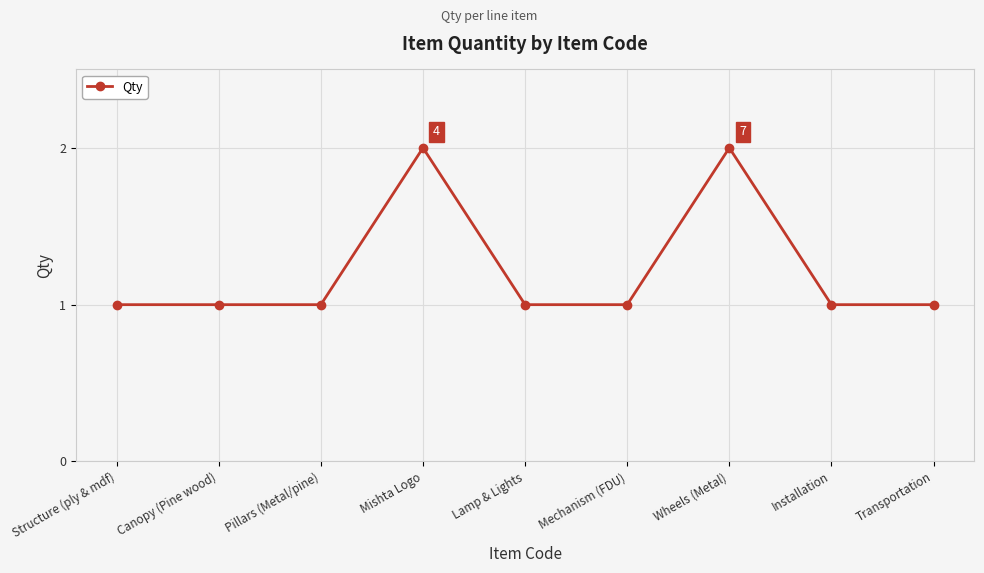

Reading left to right, what are all the values shown in this chart?

1	1	1	2	1	1	2	1	1